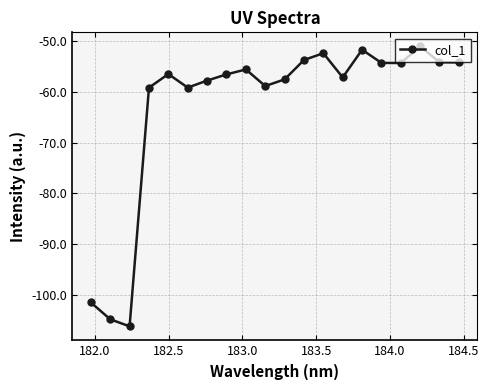

What is the maximum value shown in the chart?

-51.0